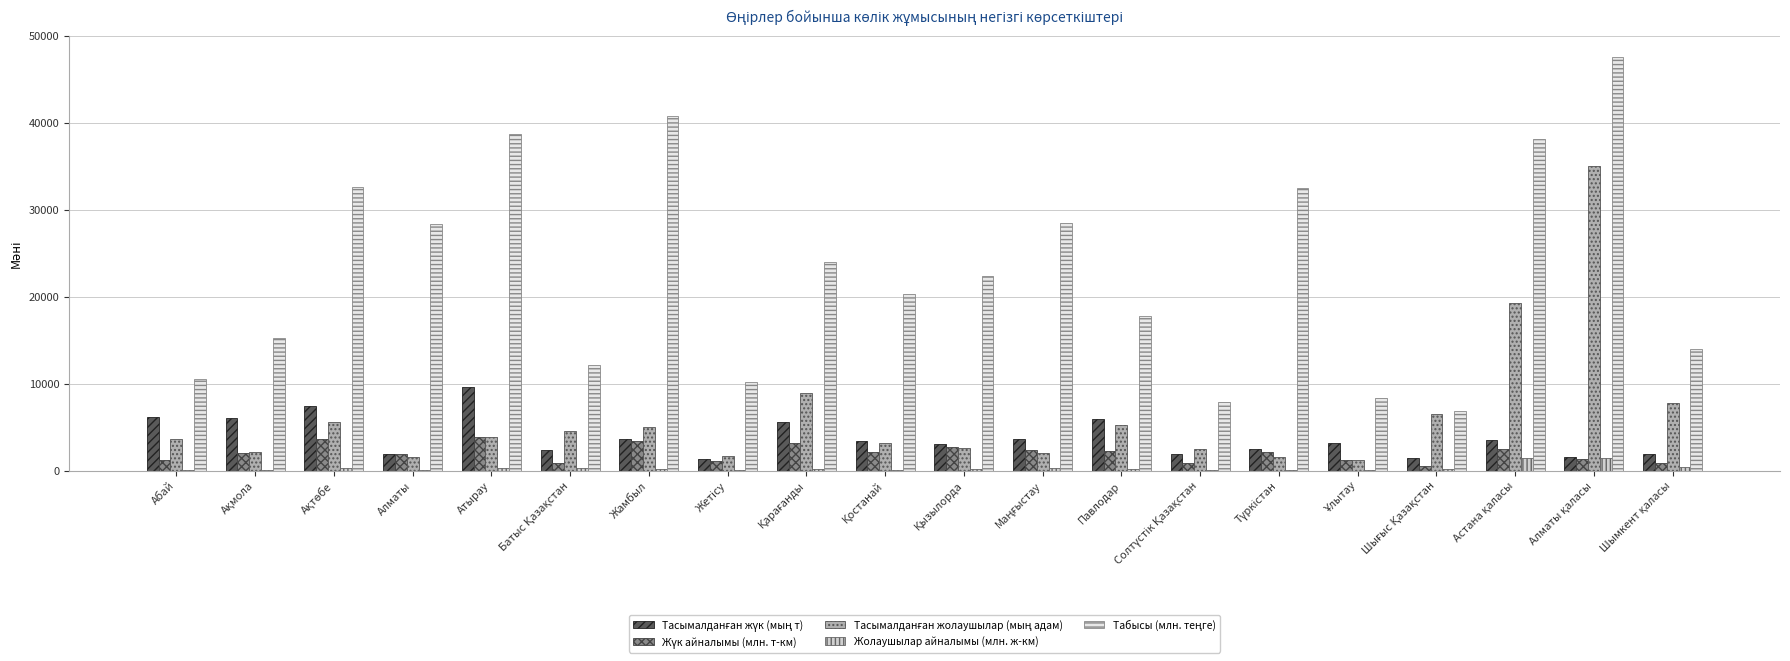

Reading right to left, list all the values displayed in this chart.

Тасымалданған жүк (мың т): 1871.0	1574.3	3556.3	1480.0	3196.0	2521.8	1918.5	5933.5	3684.8	3051.1	3445.3	5579.3	1313.4	3651.8	2389.6	9636.6	1890.3	7477.6	6064.5	6193.6
Жүк айналымы (млн. т-км): 907.6	1385.7	2516.7	576.3	1271.1	2128.8	898.9	2236.6	2425.5	2741.2	2103.6	3145.7	1135.6	3367.0	886.8	3884.4	1881.1	3596.8	2052.7	1209.5
Тасымалданған жолаушылар (мың адам): 7779.9	35013.2	19292.2	6500.3	1229.7	1524.3	2553.6	5228.7	1999.2	2576.4	3238.2	8962.4	1682.9	5060.9	4516.2	3916.4	1624.8	5566.6	2190.8	3623.1
Жолаушылар айналымы (млн. ж-км): 416.3	1486.8	1425.1	142.4	87.8	132.3	56.1	152.7	313.6	179.1	133.9	221.2	50.9	166.5	298.7	343.6	82.8	280.1	103.5	87.2
Табысы (млн. теңге): 13956.1	47639.8	38128.7	6912.1	8353.0	32519.4	7901.2	17764.5	28452.9	22358.3	20273.2	24008.4	10211.9	40797.9	12120.7	38712.6	28354.0	32582.8	15246.7	10561.0